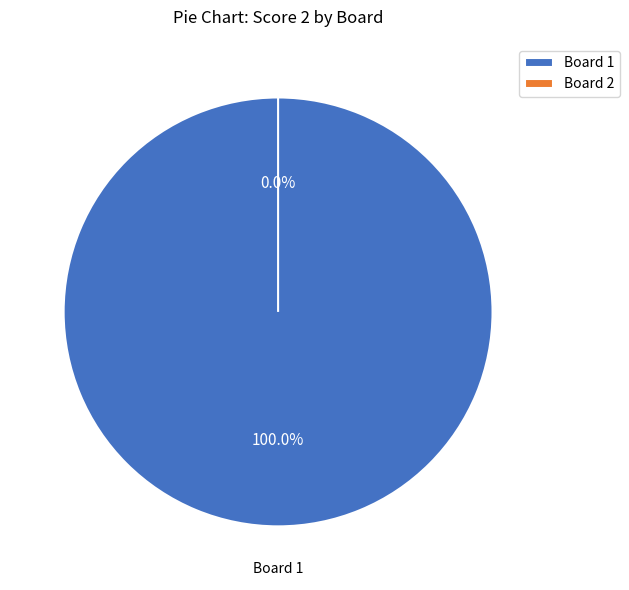

Is the sum of Board 1 and Board 2 greater than half?

Yes